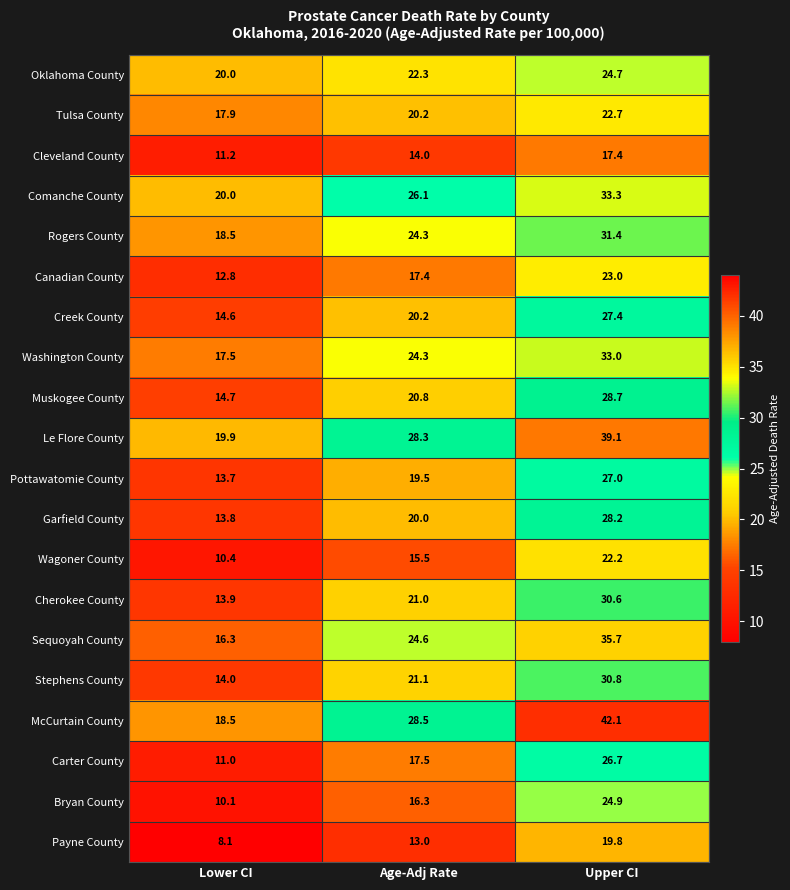

At Upper CI, list the series in order from smallest to largest.

Cleveland County, Payne County, Wagoner County, Tulsa County, Canadian County, Oklahoma County, Bryan County, Carter County, Pottawatomie County, Creek County, Garfield County, Muskogee County, Cherokee County, Stephens County, Rogers County, Washington County, Comanche County, Sequoyah County, Le Flore County, McCurtain County